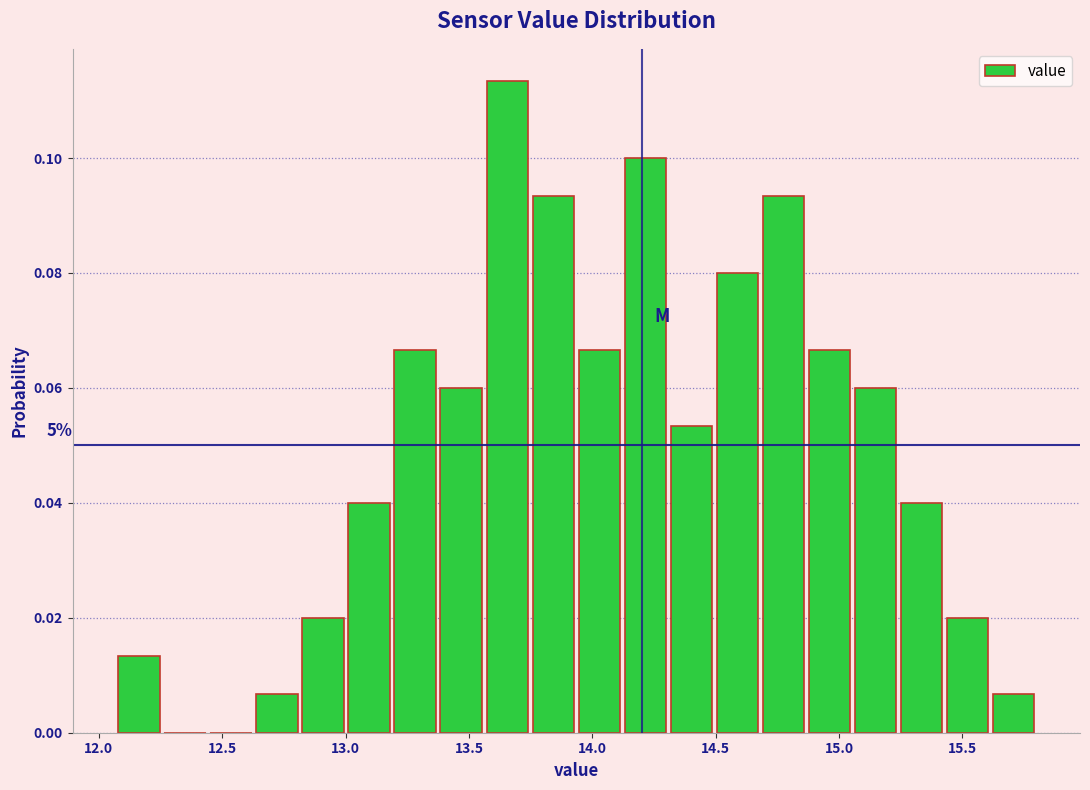

Around what value on the x-axis is the tallest bar? Give the approximate position of its centre, as read against the axis.

13.65